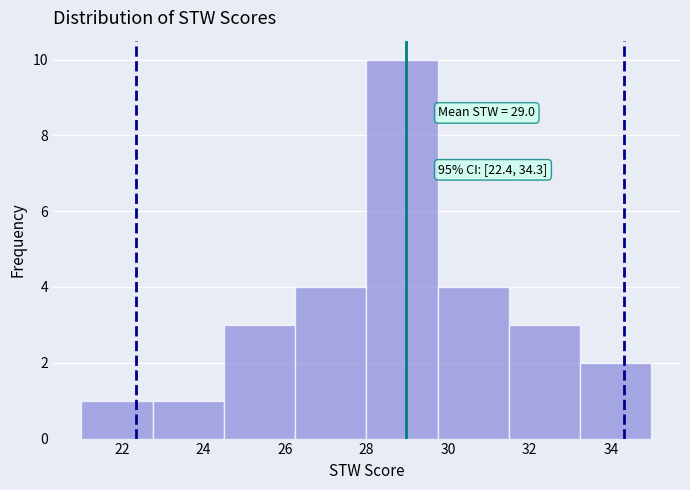

Over which range of the x-axis is the bar tallest?

28.00 to 29.75